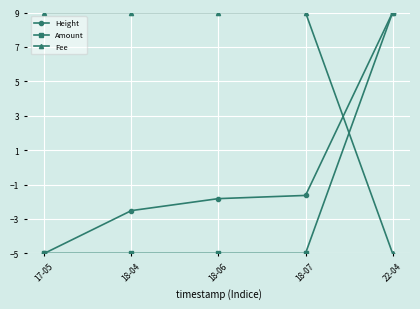

How many data points in Height are less than -1?

4